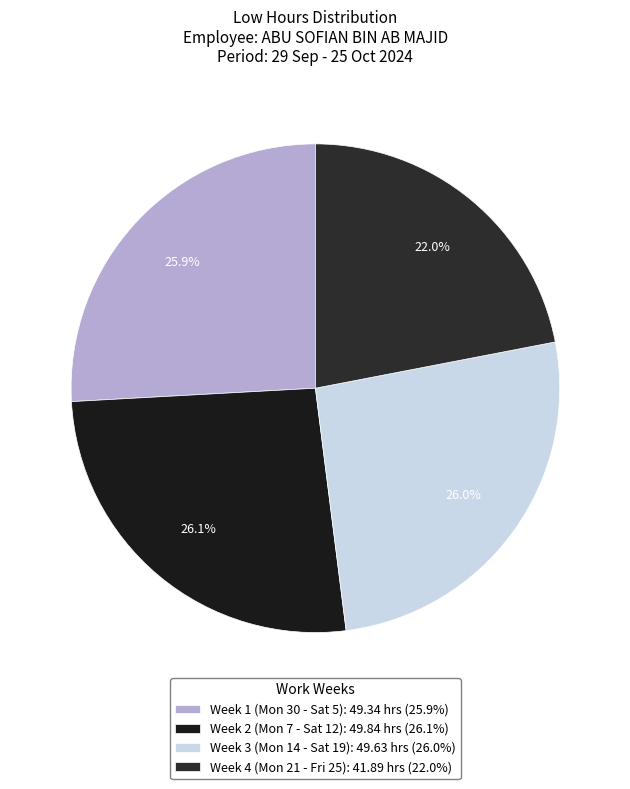

What is the smallest slice in the pie chart?

Week 4 (Mon 21 - Fri 25): 41.89 hrs (22.0%)